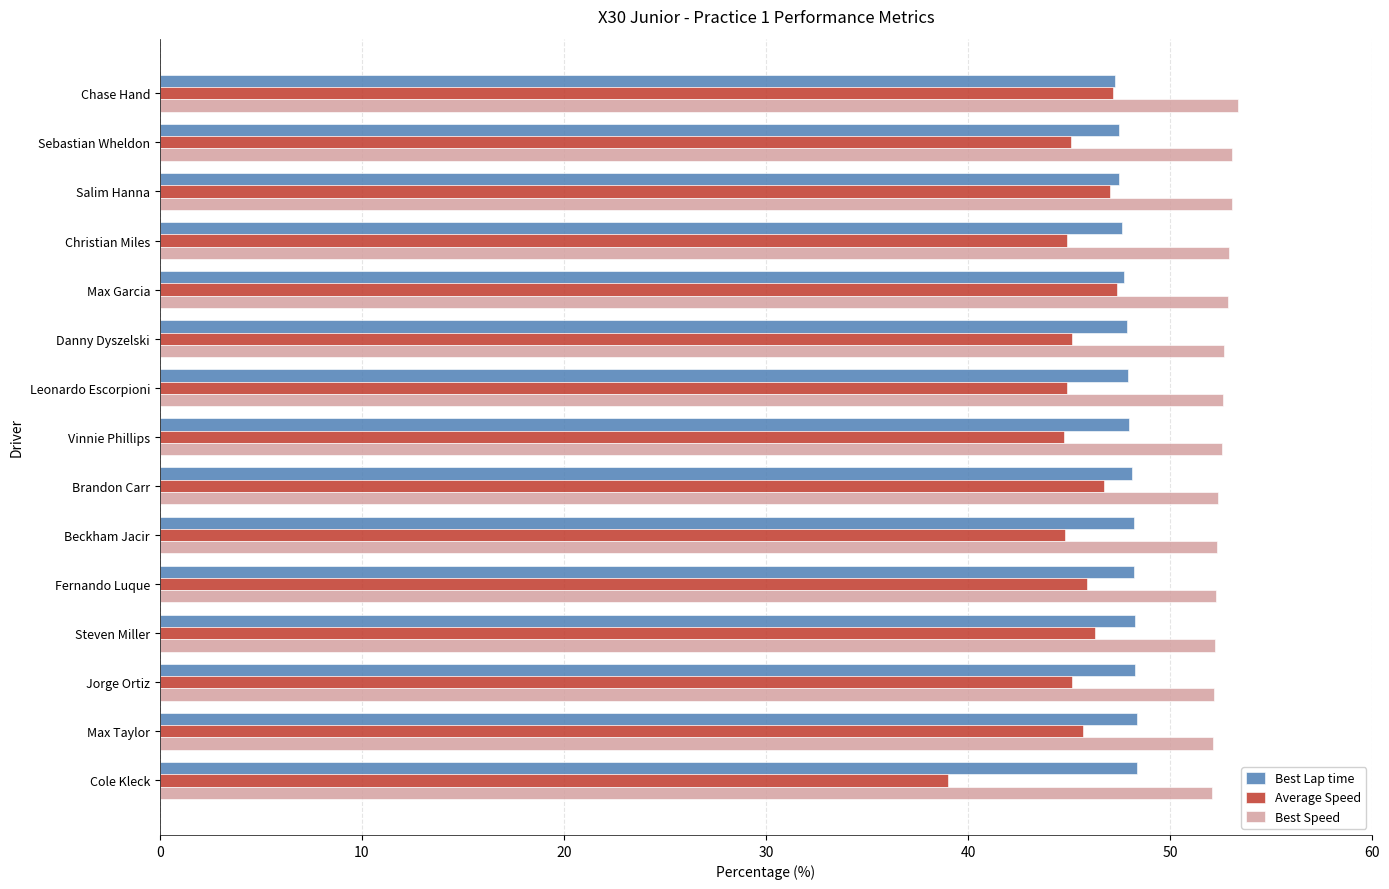

Which series has the largest range (max minus min)?

Average Speed